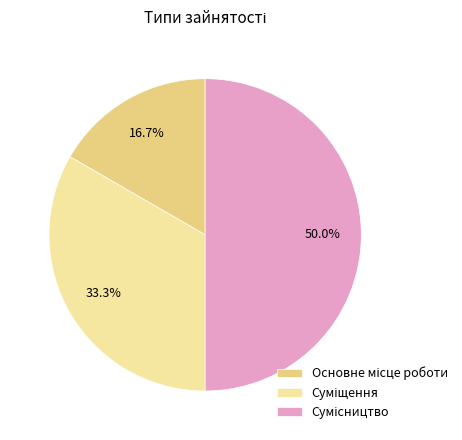

Count the number of slices in the pie.

3